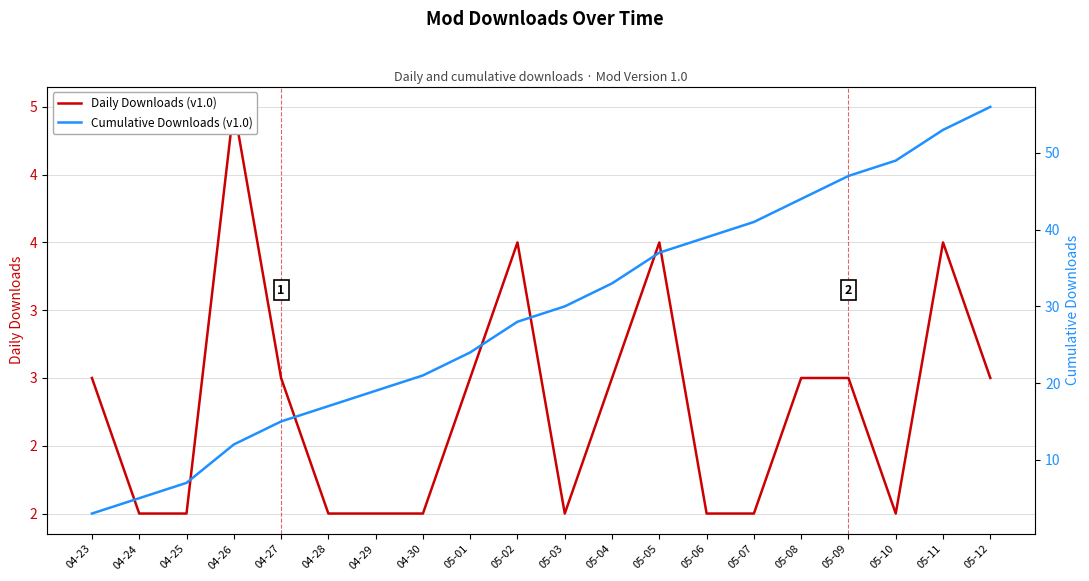

Which series has the widest spread of values?

Cumulative Downloads (v1.0)